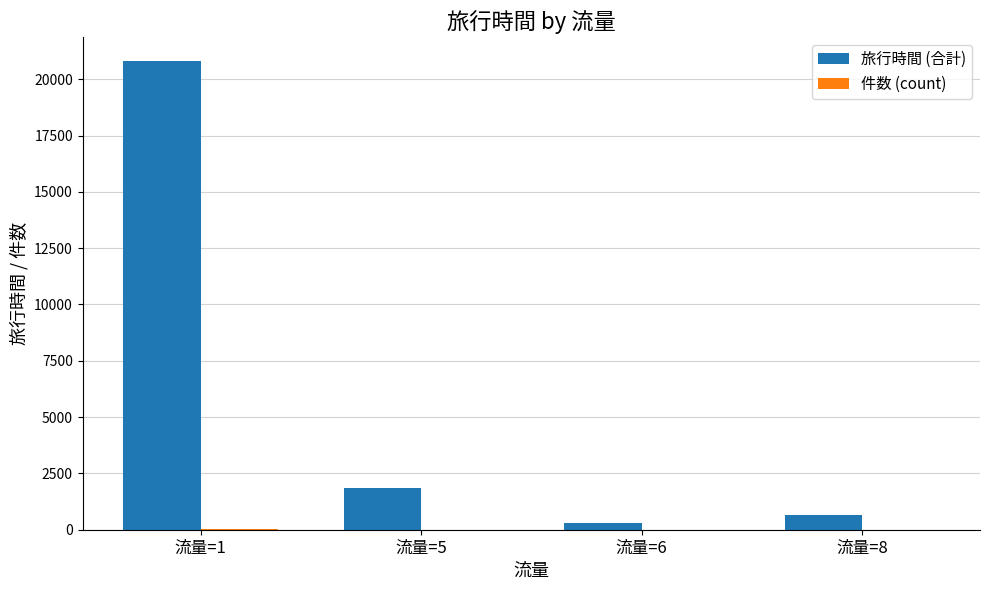

Where is 旅行時間 (合計) nearest to the value 10557?

流量=5